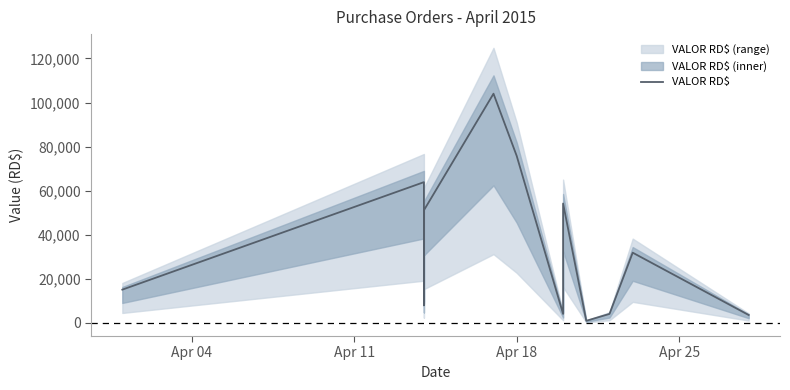

What is the smallest value displayed?

975.1